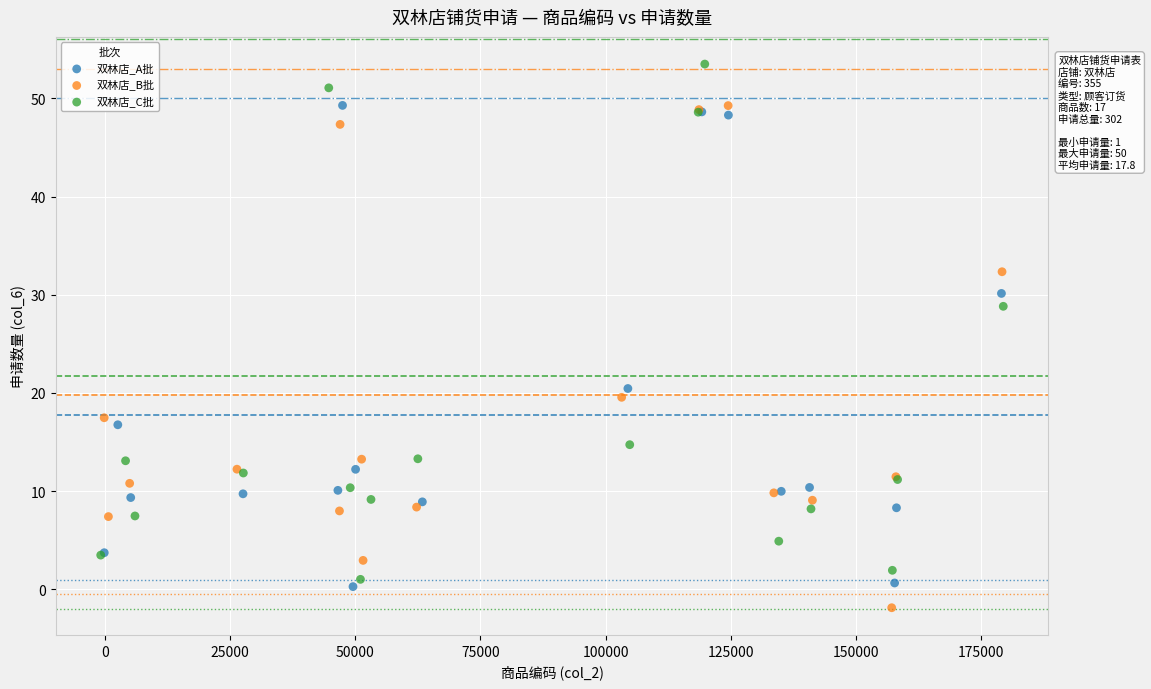

What are all the series names shown in the legend?

双林店_A批, 双林店_B批, 双林店_C批